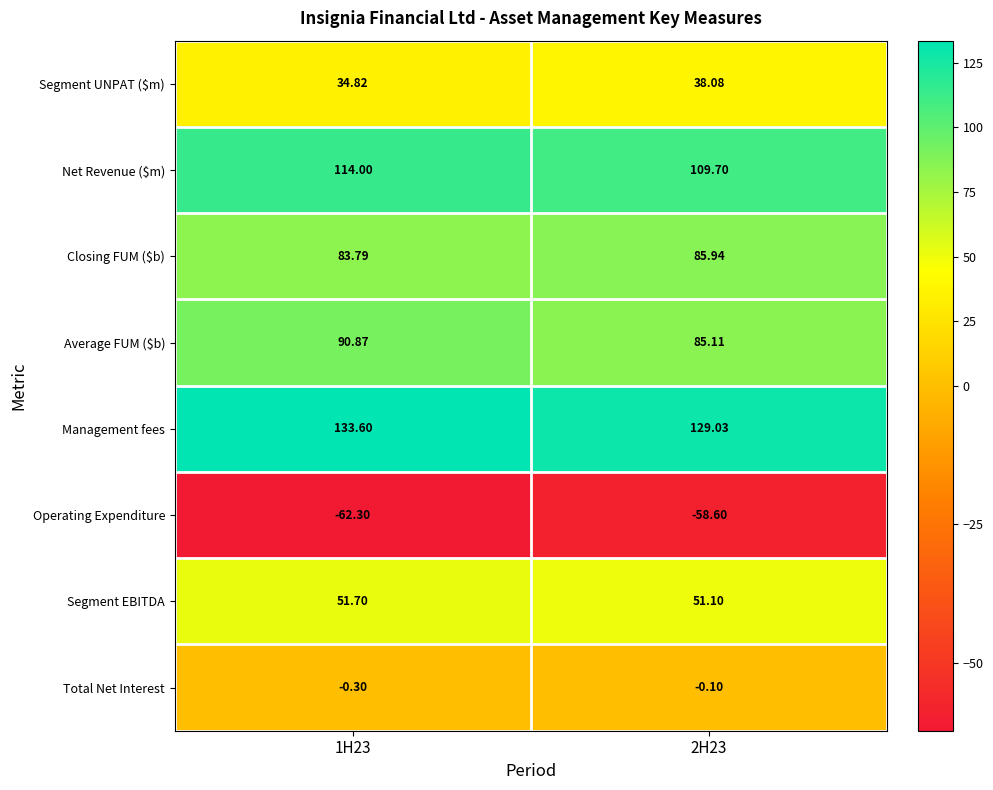

Between 1H23 and 2H23, which series saw the biggest shift?

Average FUM ($b)